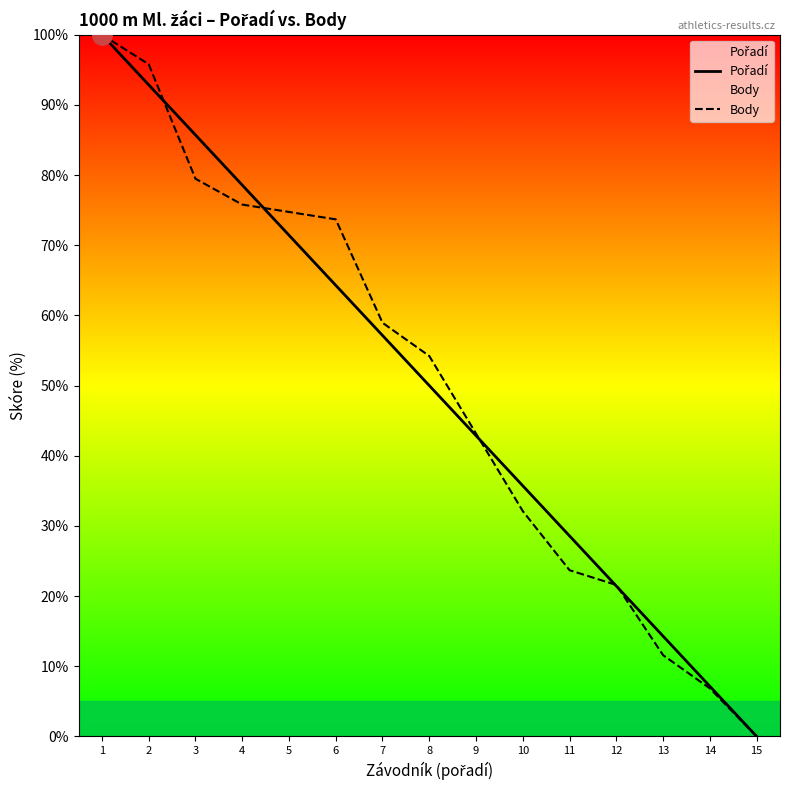

True or false: Pořadí and Body intersect in this chart.

True